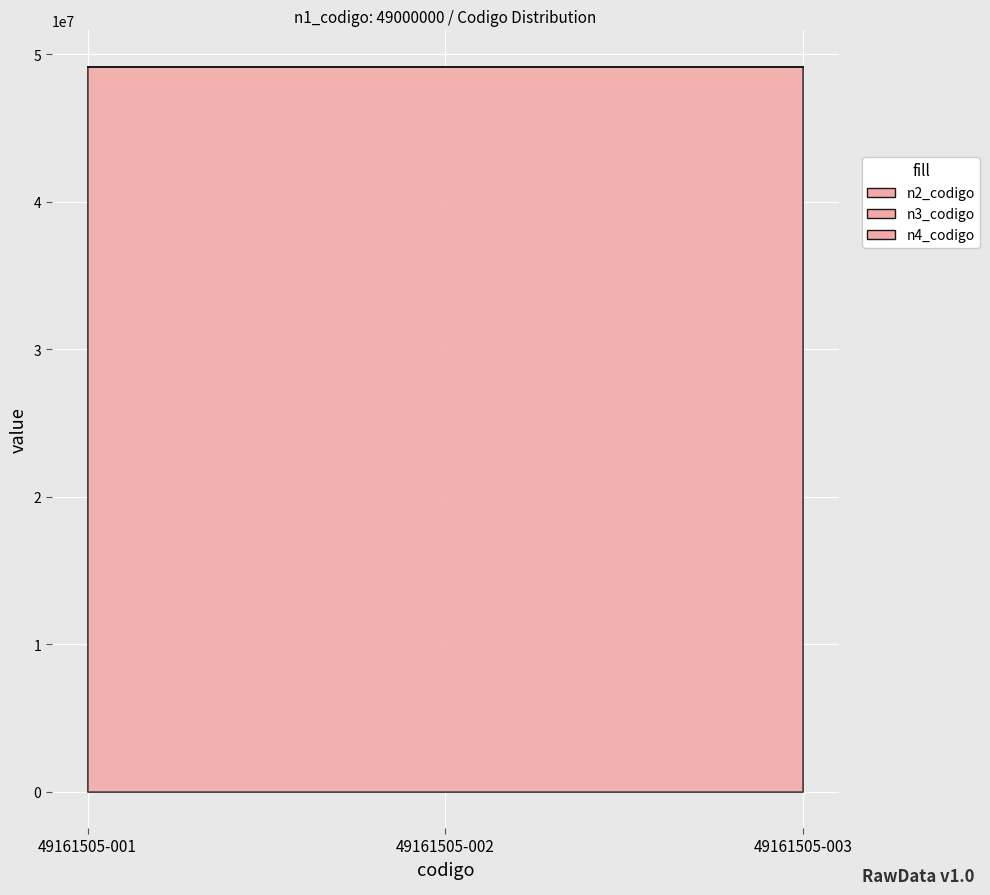

At which category is the sum across all series the highest?

49161505-001